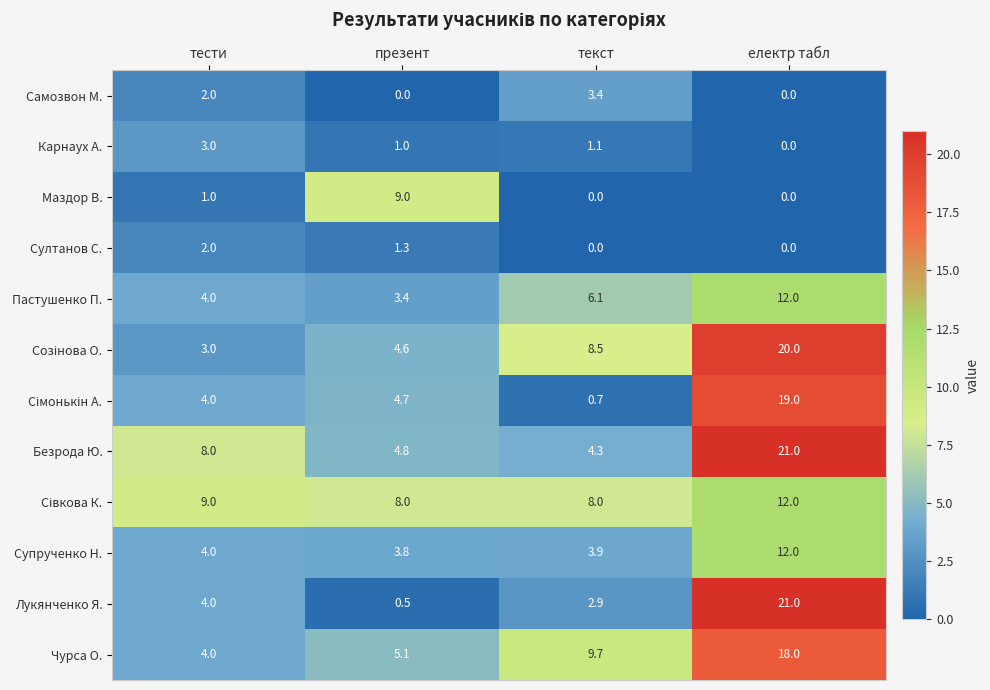

Where does the Чурса О. series first go above 9?

текст